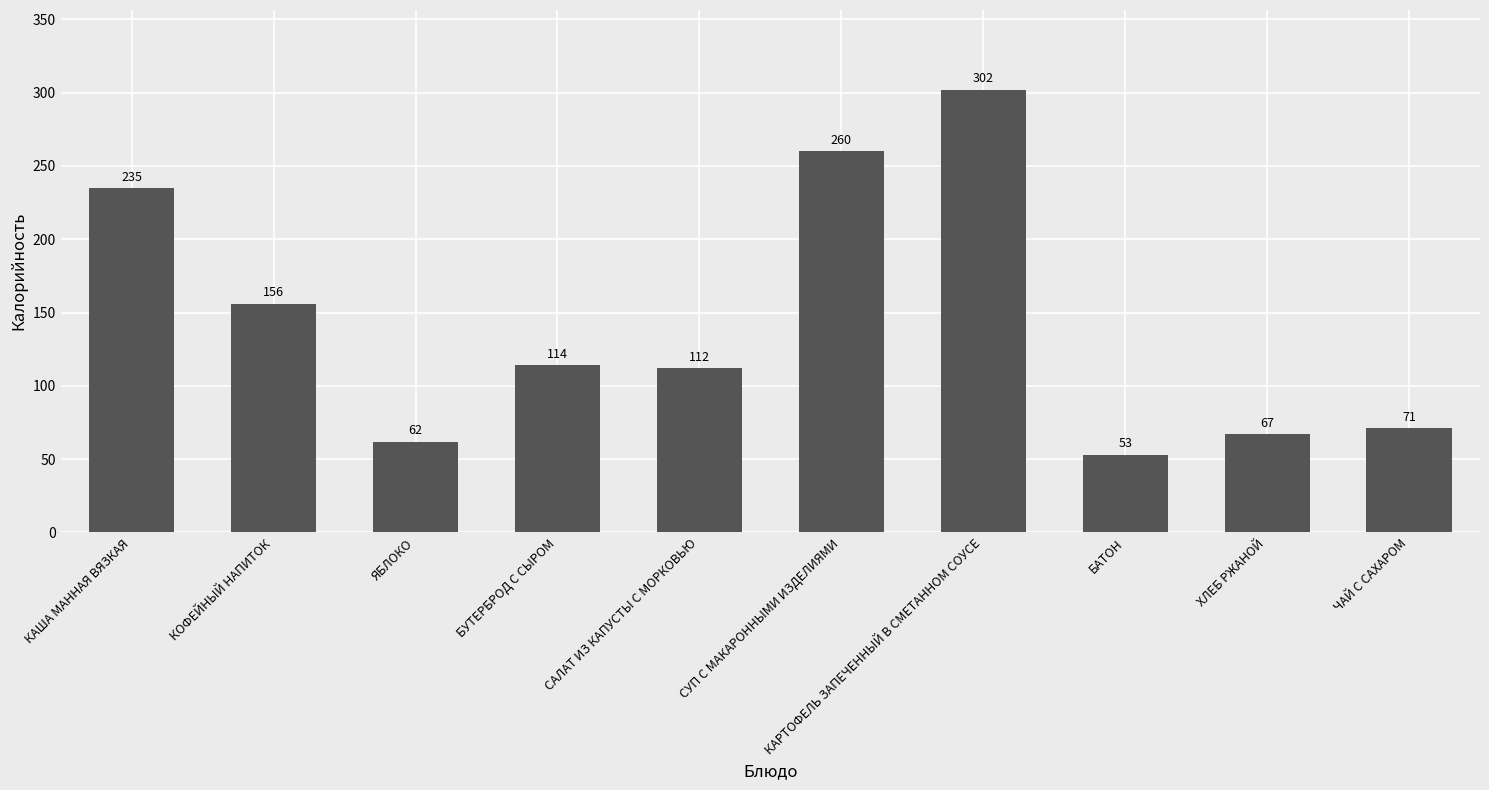

What is the label of the 10th bar from the left?

ЧАЙ С САХАРОМ